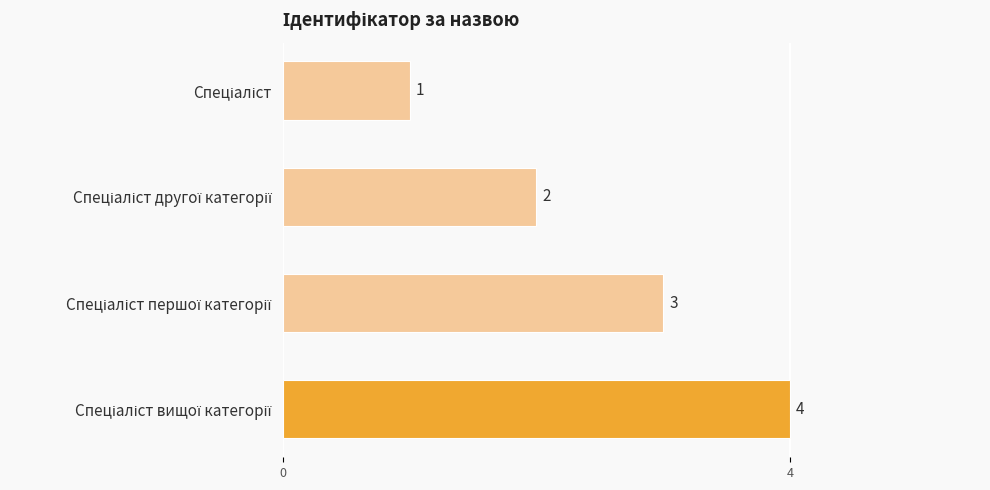

How many values are between 2 and 4?

3